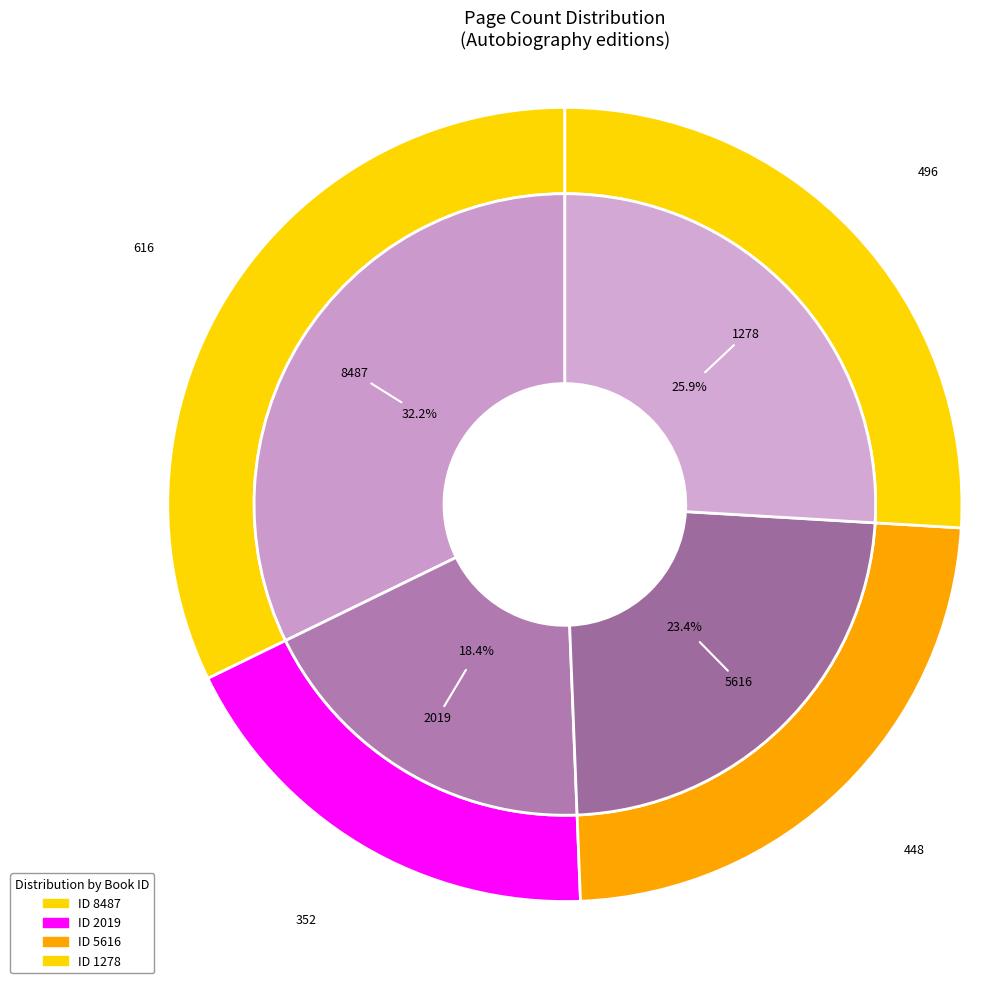

Rank the categories by value from highest to lowest.

8487, 1278, 5616, 2019